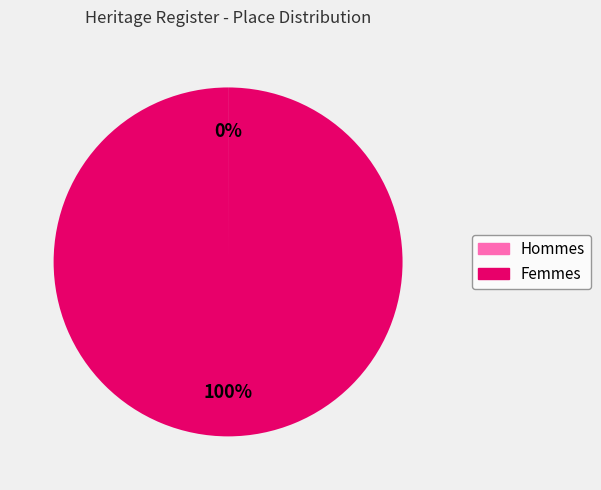

To the nearest percent, what is the difference between the largest and smallest slice percentages?

100%